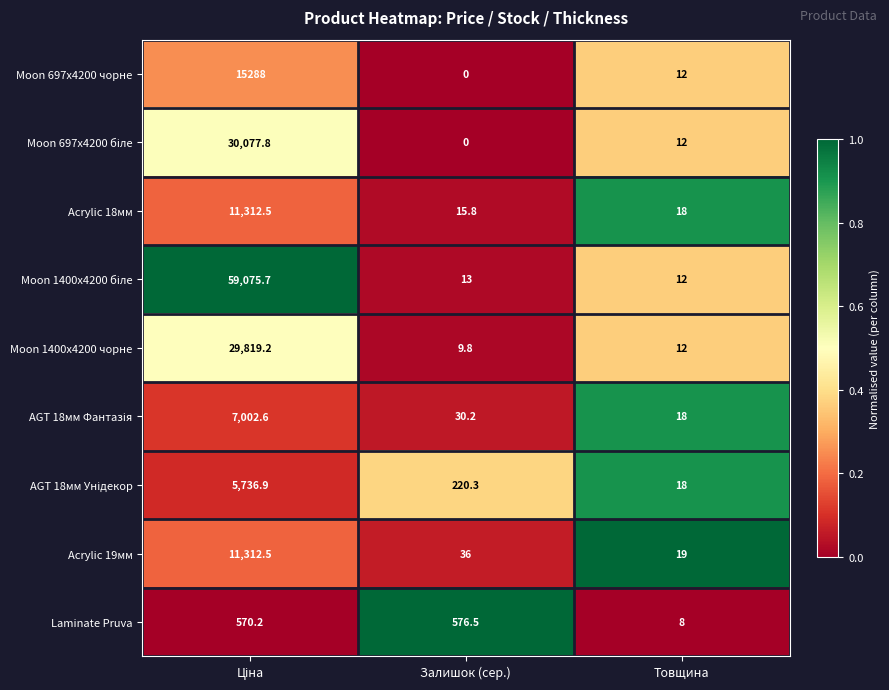

What is the approximate value of Acrylic 18мм at Товщина?

18.0